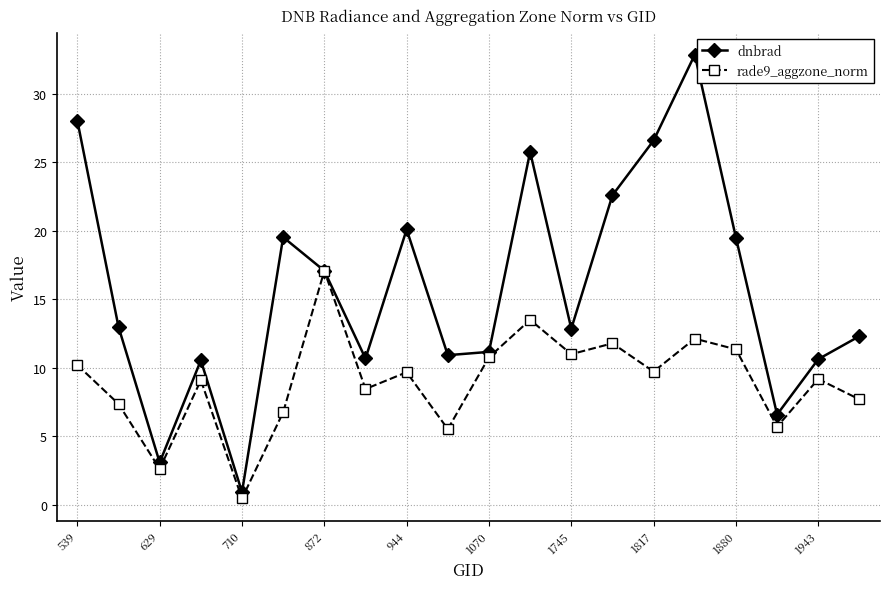

List the series in order of their peak value, lowest first.

rade9_aggzone_norm, dnbrad